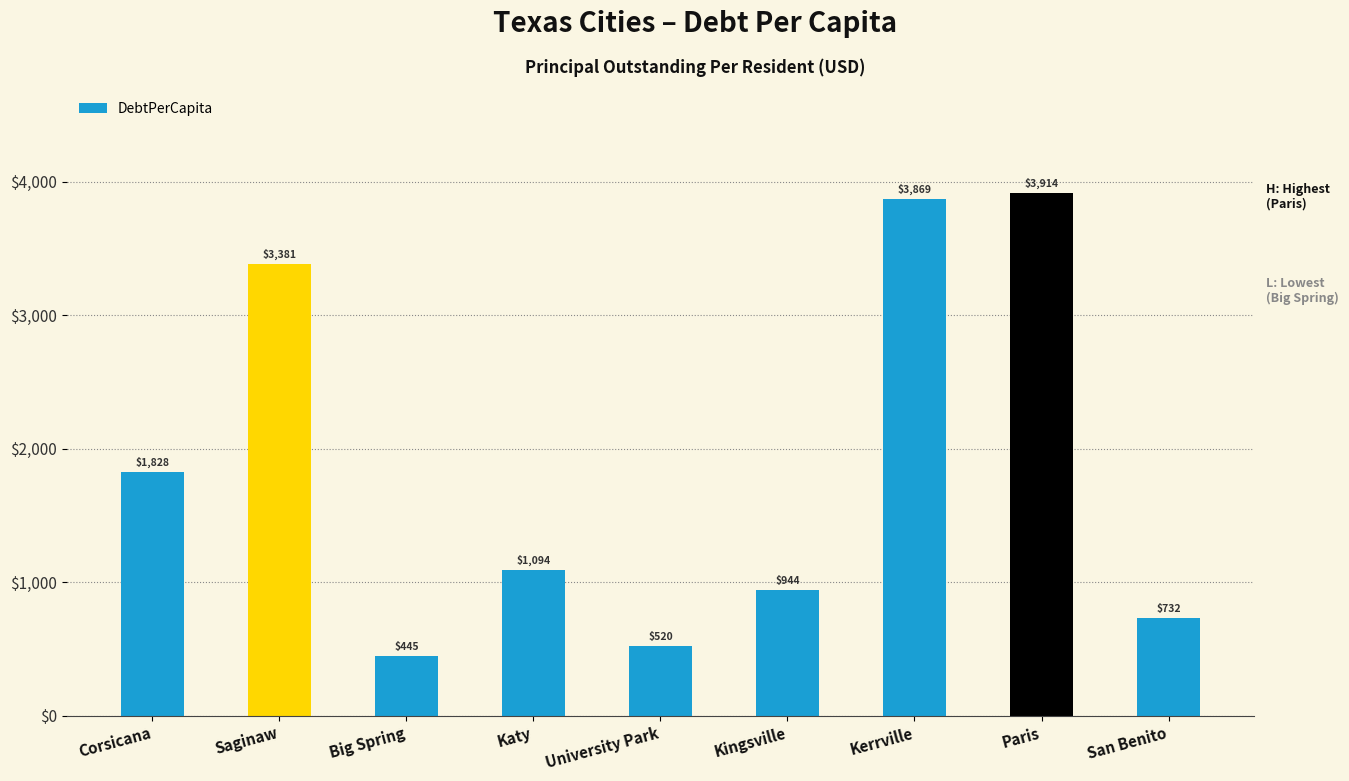

Is it true that the value at Katy is 741.7?

False